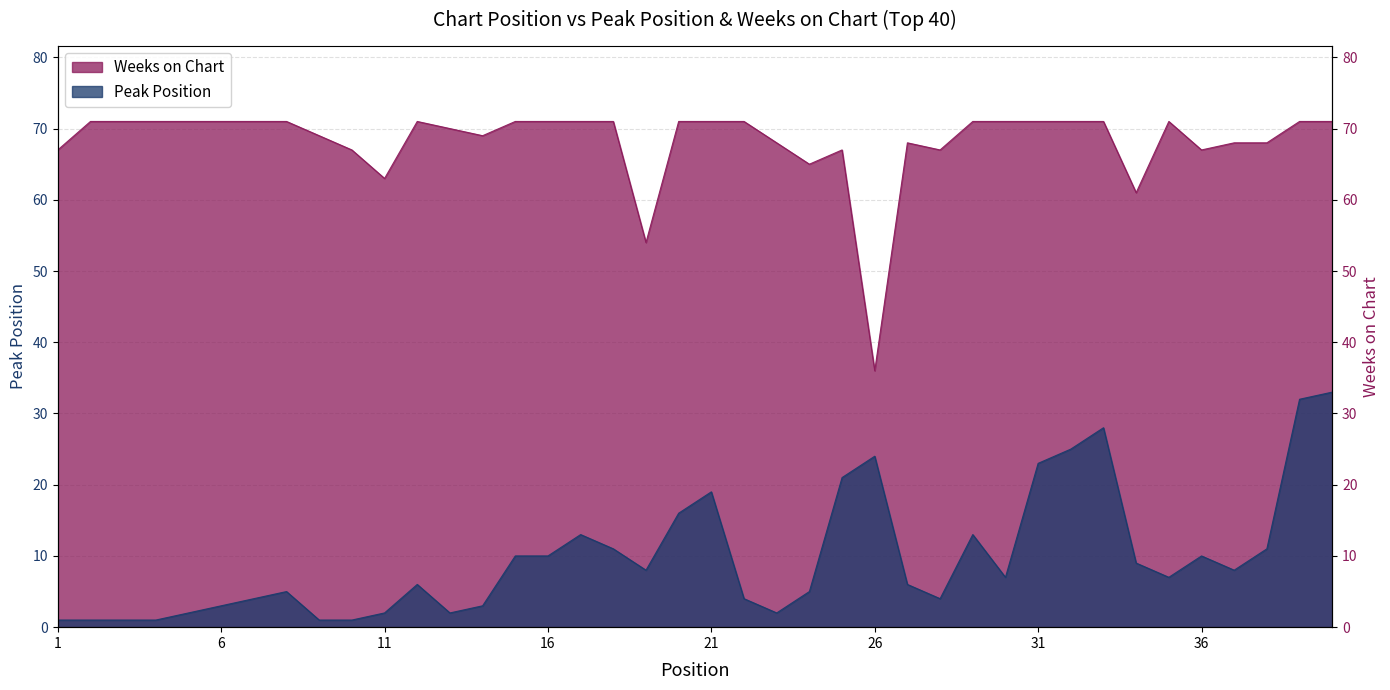

Which label corresponds to the smallest value in the chart?

1